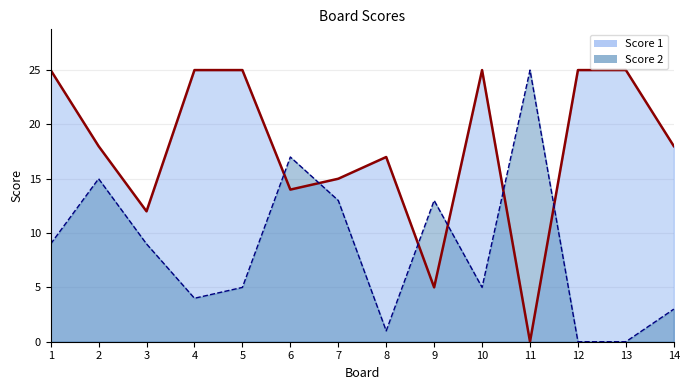

What is the sum of all Score 2 values?

119